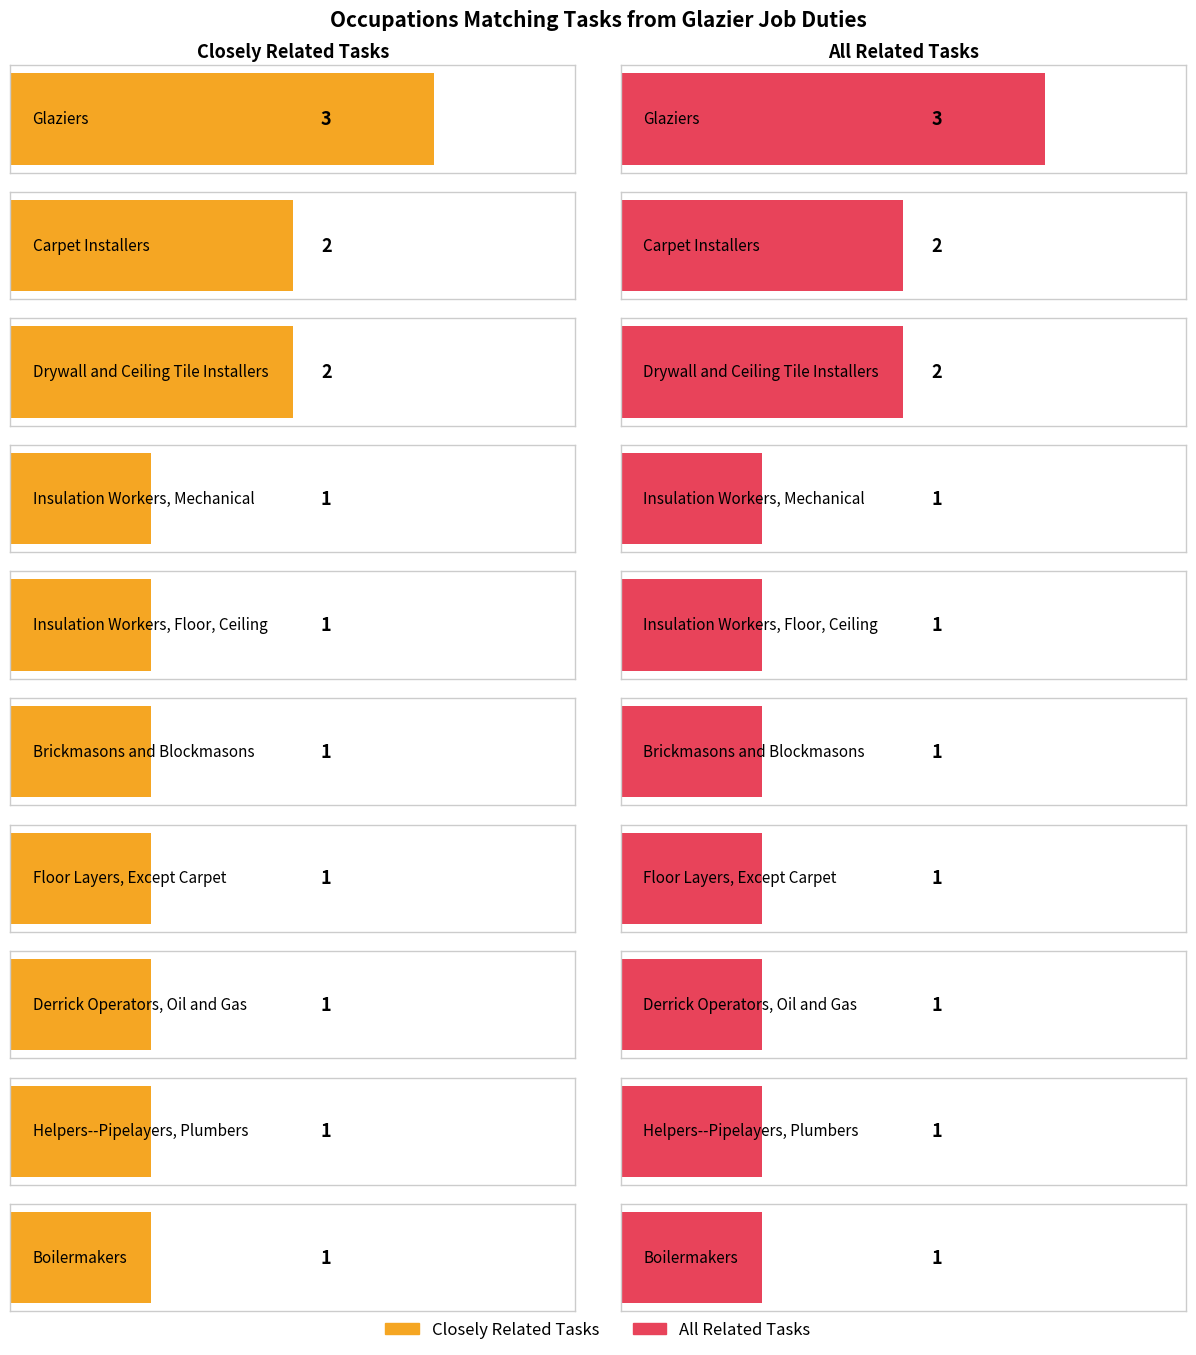

At which category is the sum across all series the highest?

Glaziers